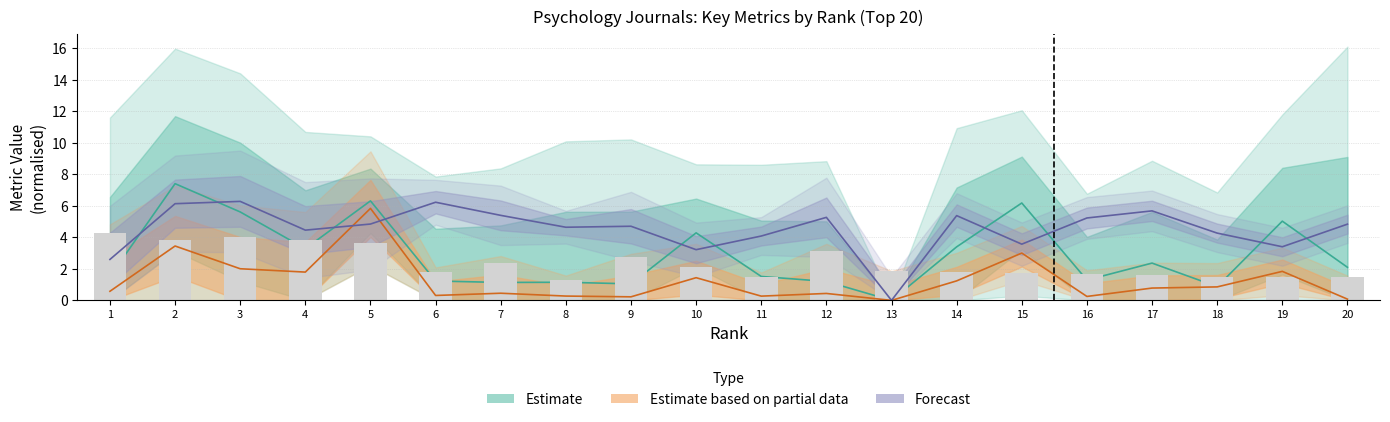

At which category is the sum across all series the highest?

2